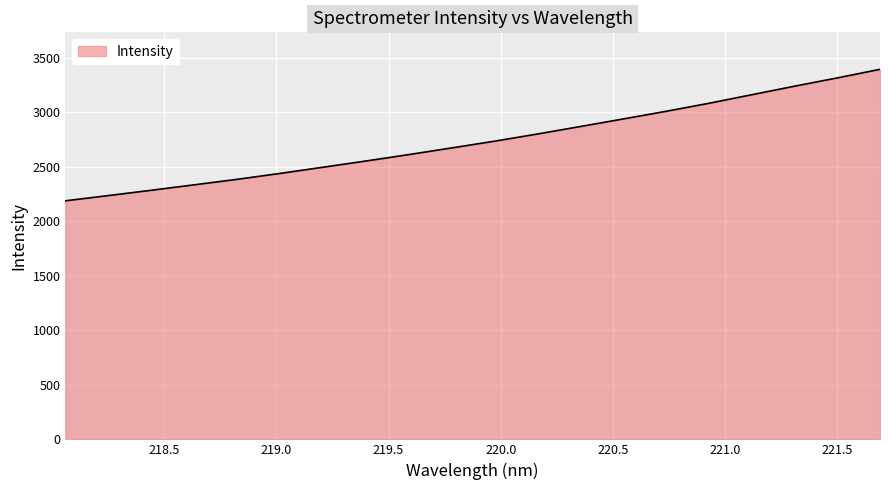

What is the minimum value shown in the chart?

2186.8